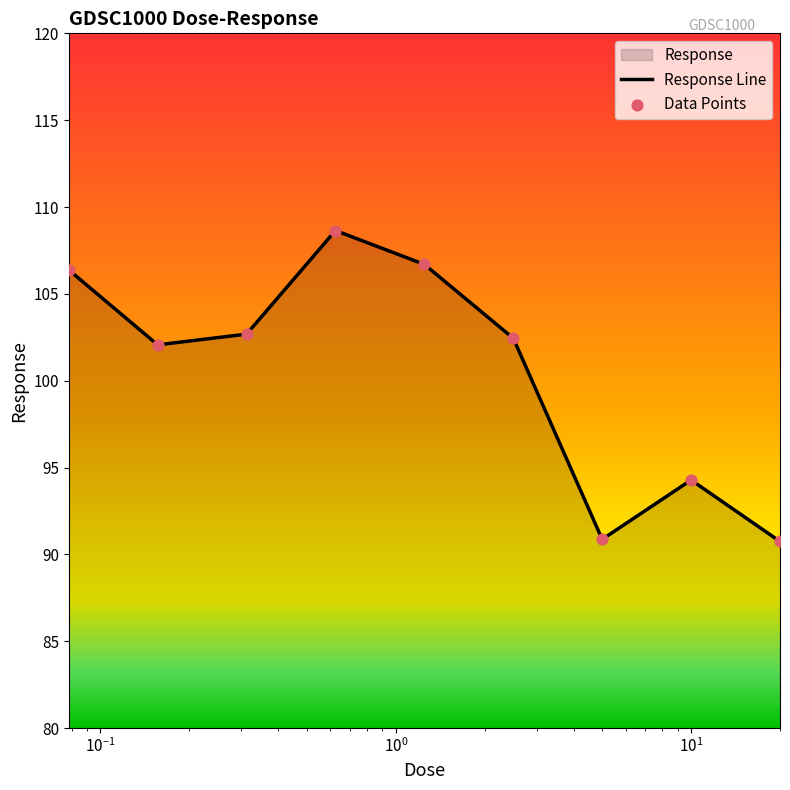

What is the minimum value shown in the chart?

90.7